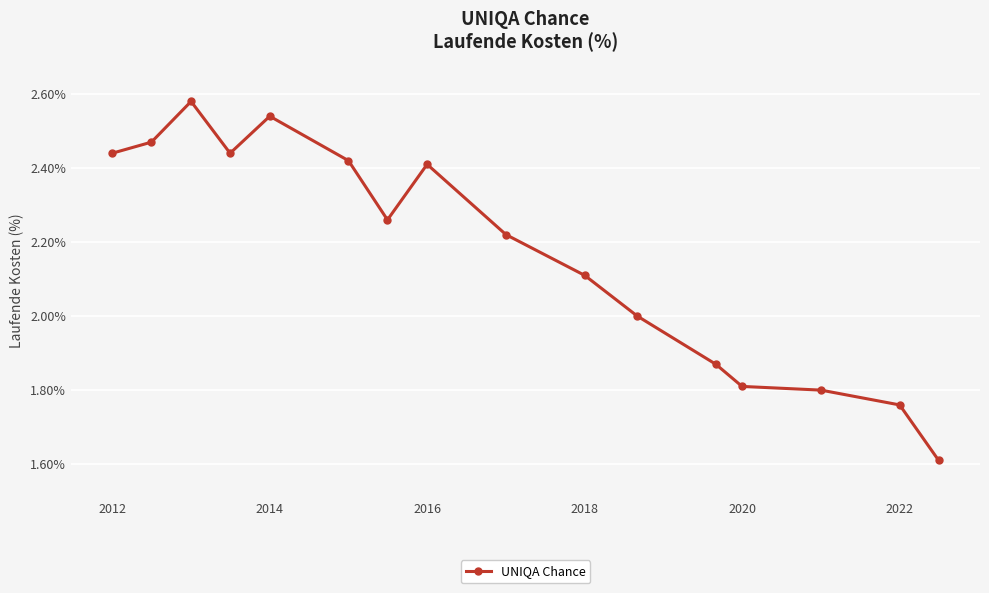

What is the difference between the second highest and second lowest values?

0.8